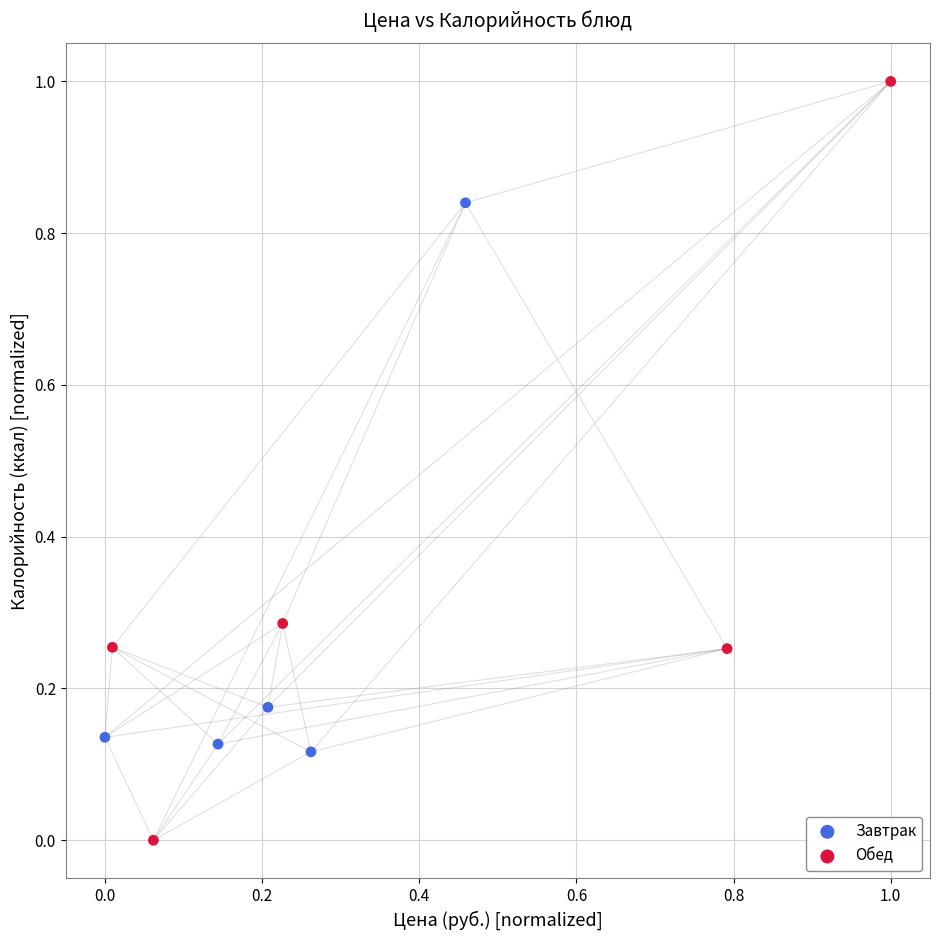

Which series contains the highest Y value?

Обед